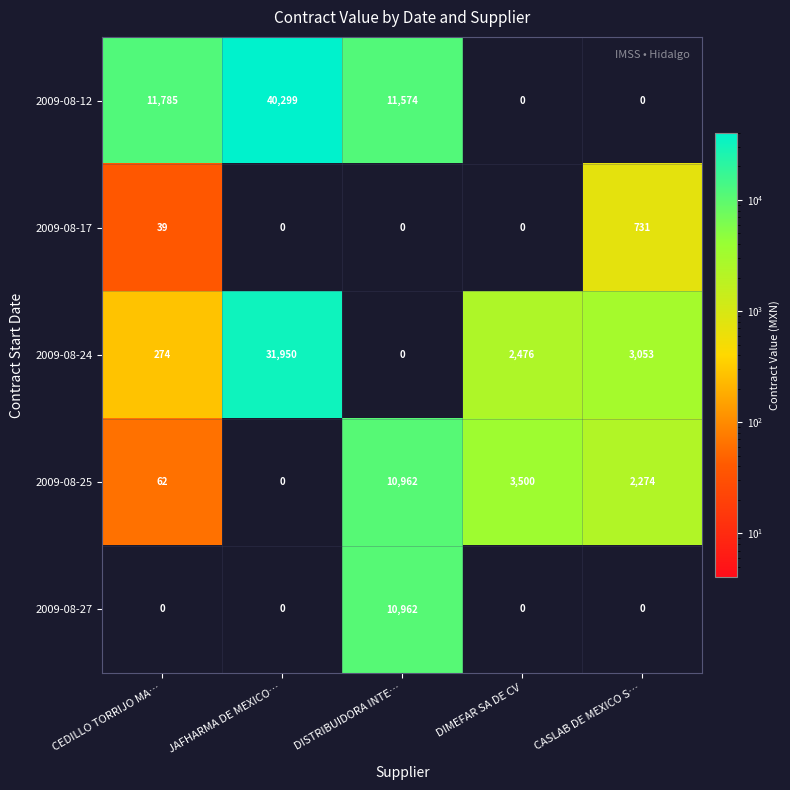

Which series has the widest spread of values?

2009-08-12